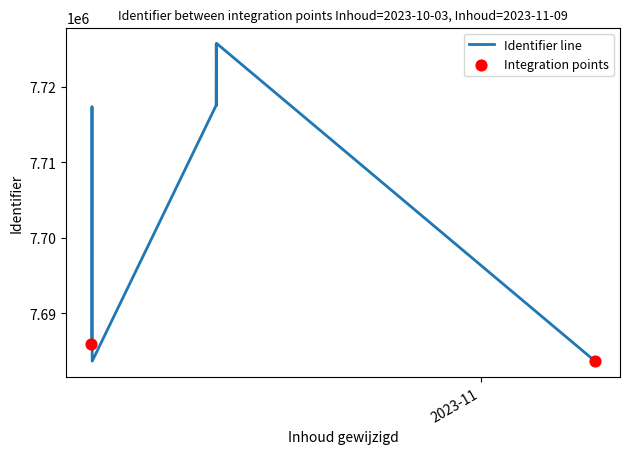

What is the change in value from 2023-10-03 08:53:55 to 2023-11-09 10:05:42?

+25